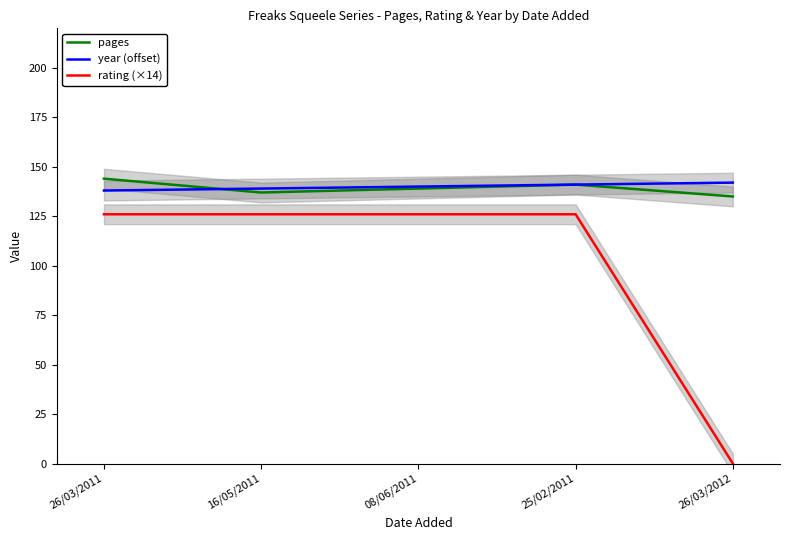

Count the number of data series in this chart.

3